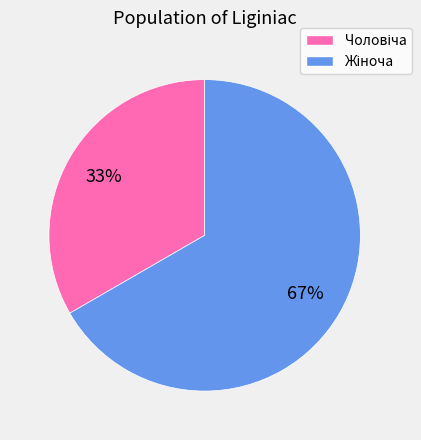

To the nearest percent, what is the average slice percentage?

50%